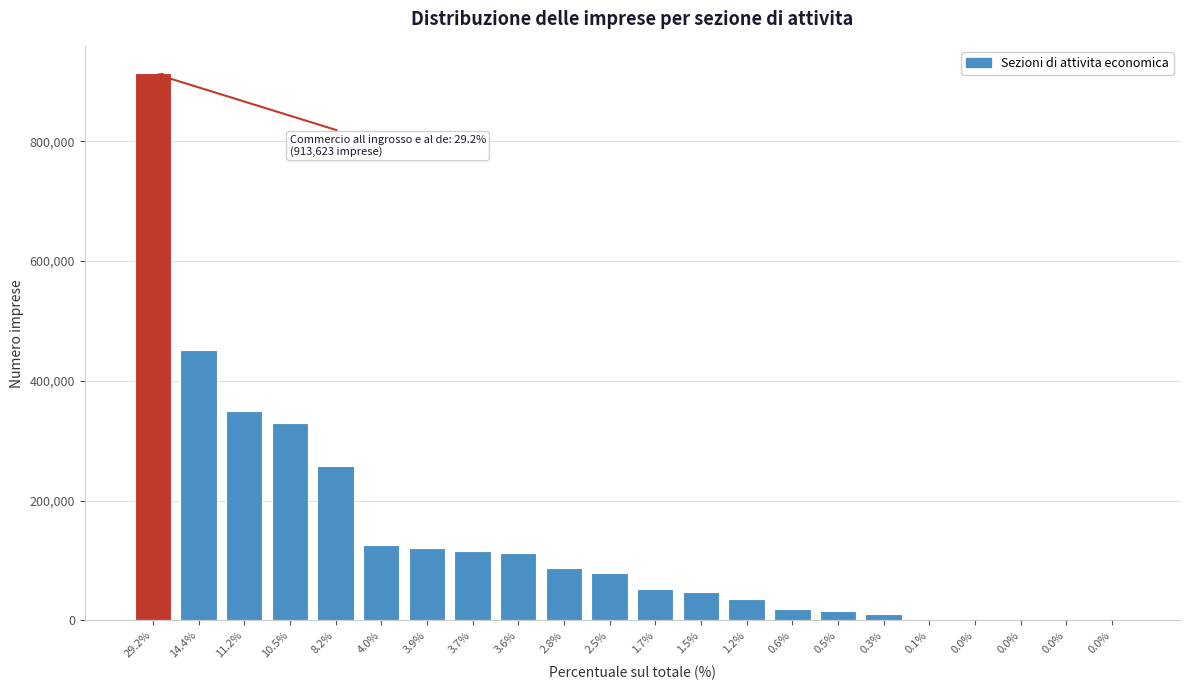

Count the number of data series in this chart.

1